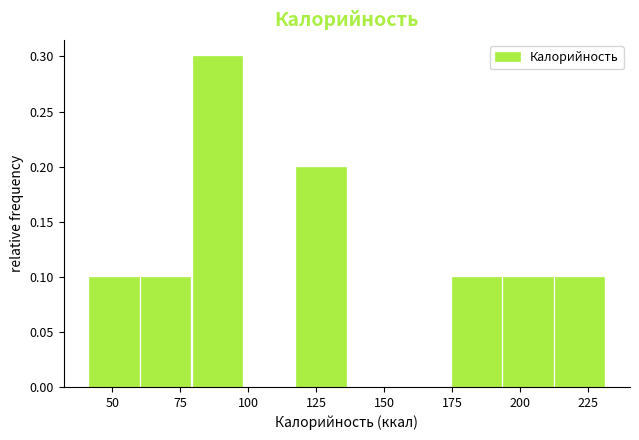

Read against the x-axis, roughly where is the centre of the tallest bar?

90